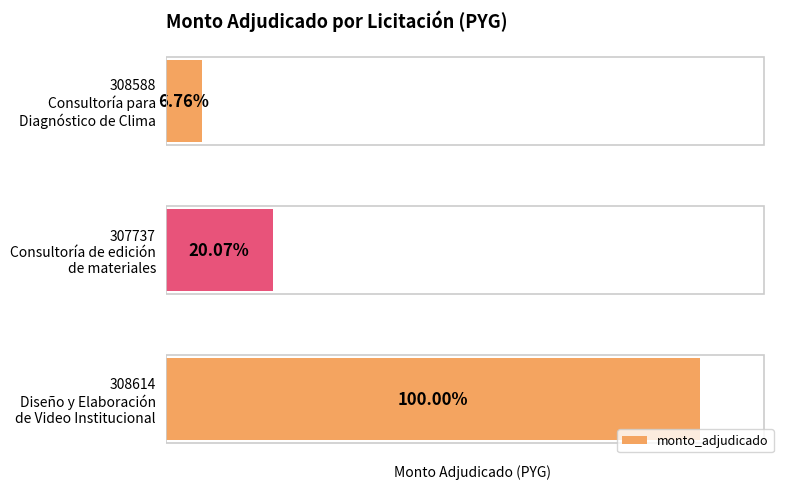

Does the chart contain any negative values?

No